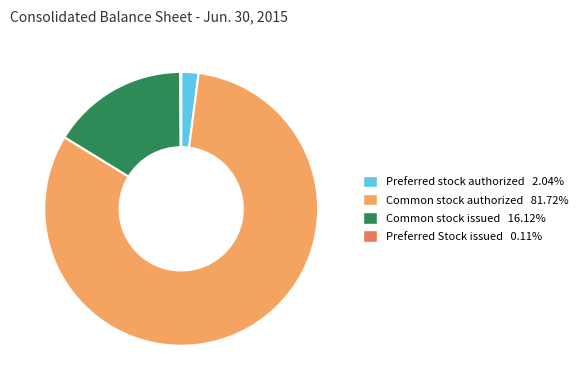

Is there any slice that represents more than half of the pie?

Yes